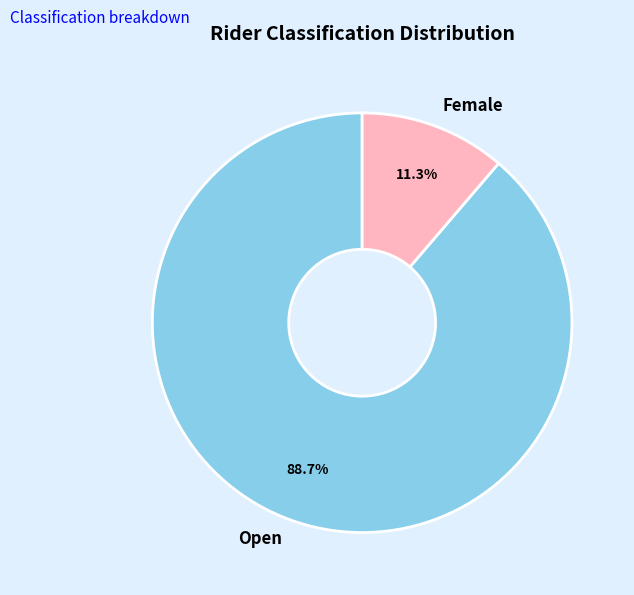

To the nearest percent, what percentage of the pie is Open?

89%